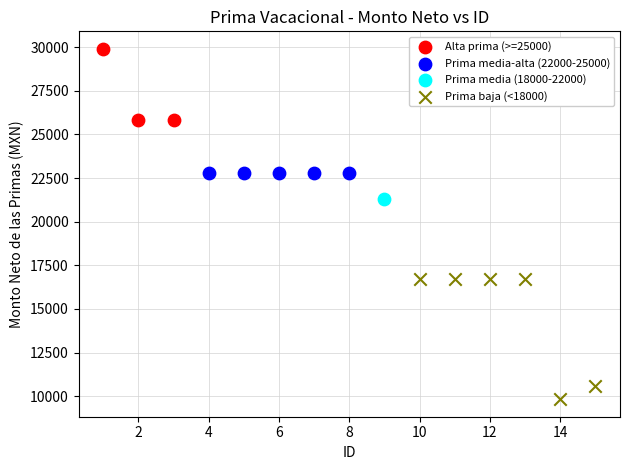

Which series contains the highest Y value?

Alta prima (>=25000)